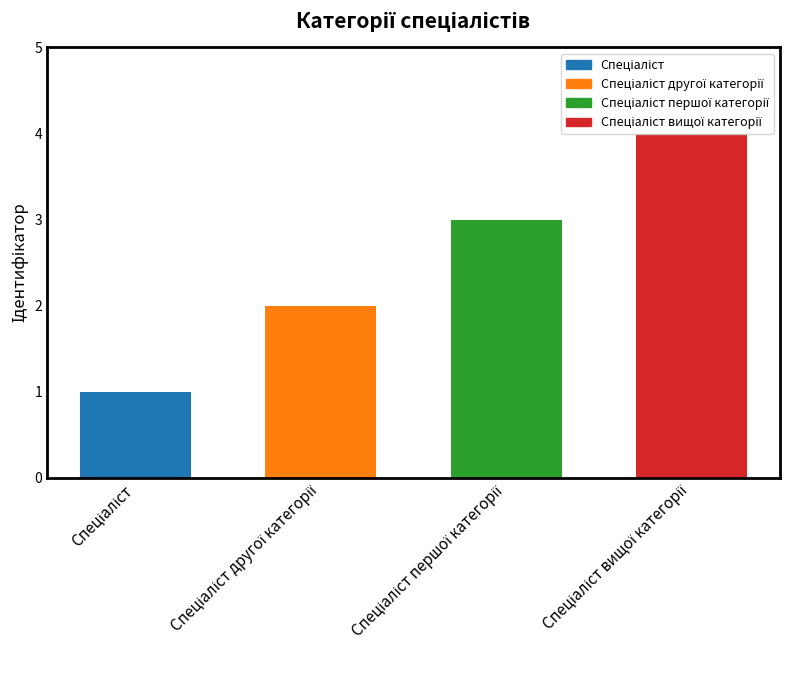

How many values are between 2 and 4?

3